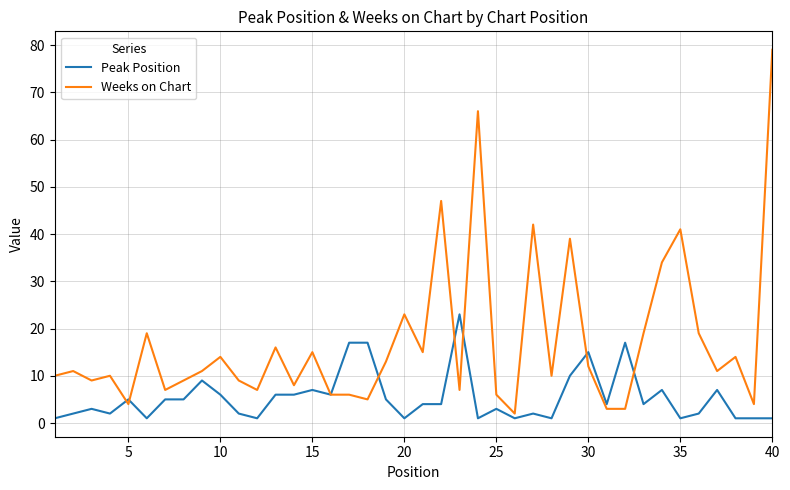

What is the maximum value shown in the chart?

79